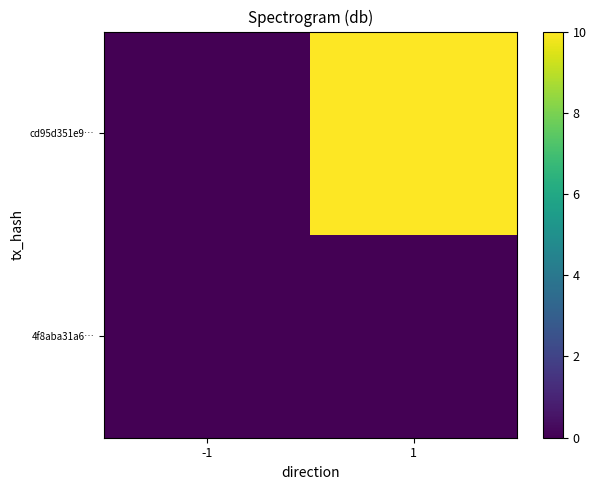

List the series in order of their peak value, highest first.

cd95d351e9…, 4f8aba31a6…